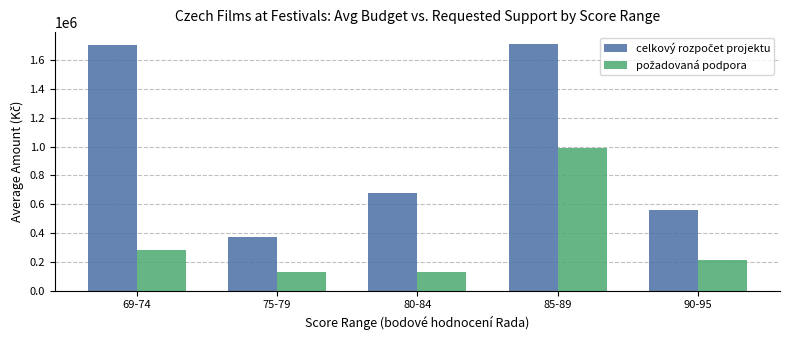

What is the total value across all series at 90-95?

771008.0